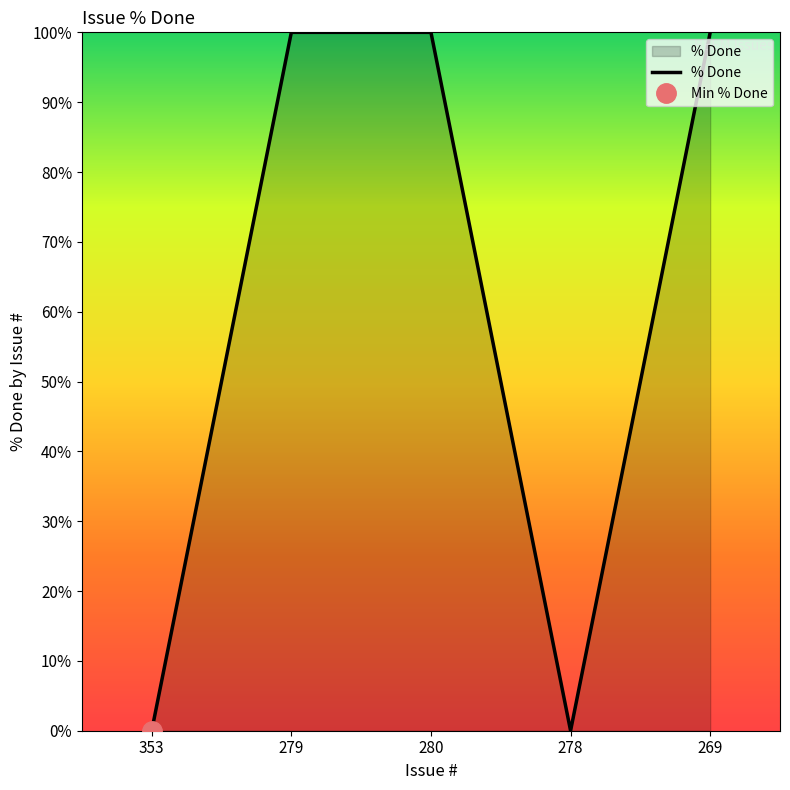

Which category has the lowest value across all series?

353